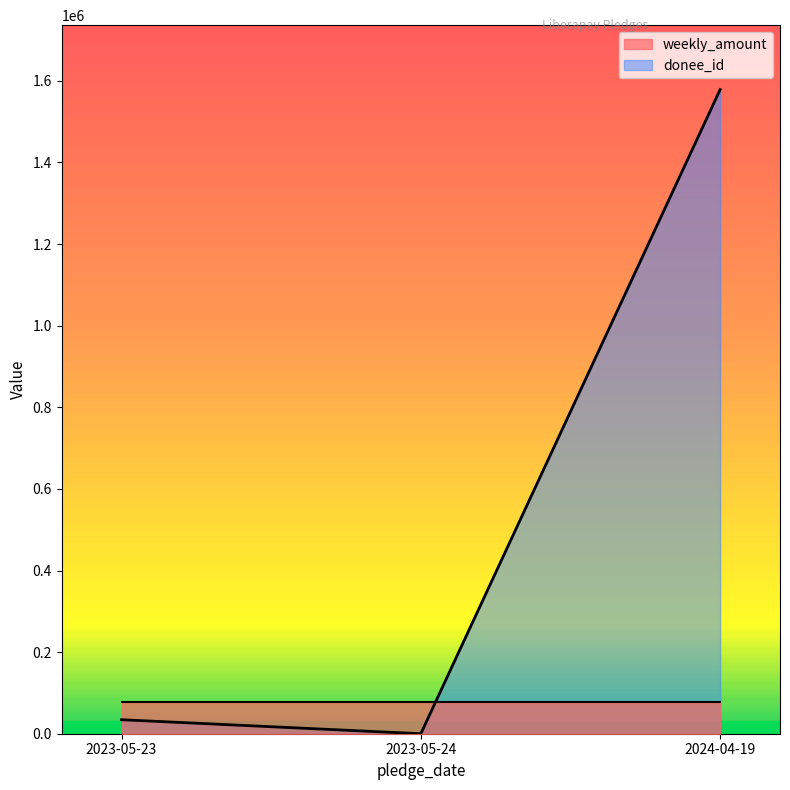

What is the difference between the maximum and minimum values?

1578704